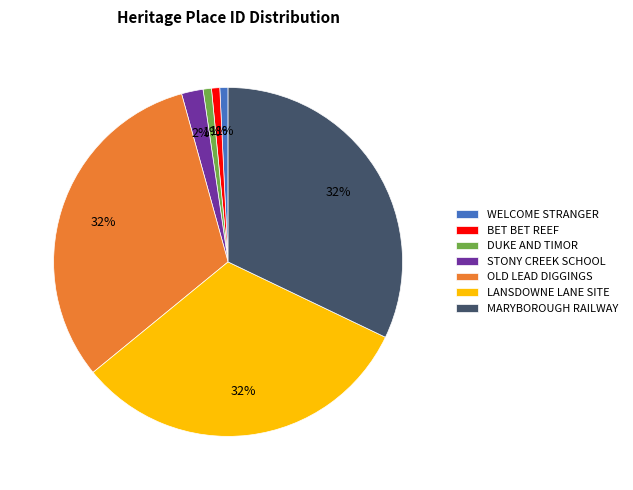

True or false: WELCOME STRANGER accounts for 1% of the total.

True